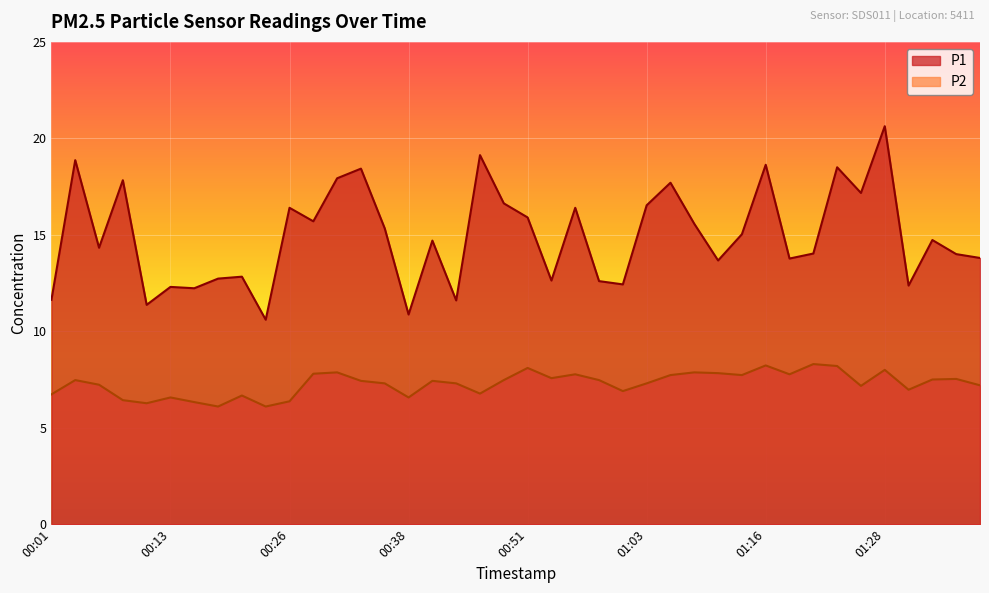

How many series are shown in this chart?

2